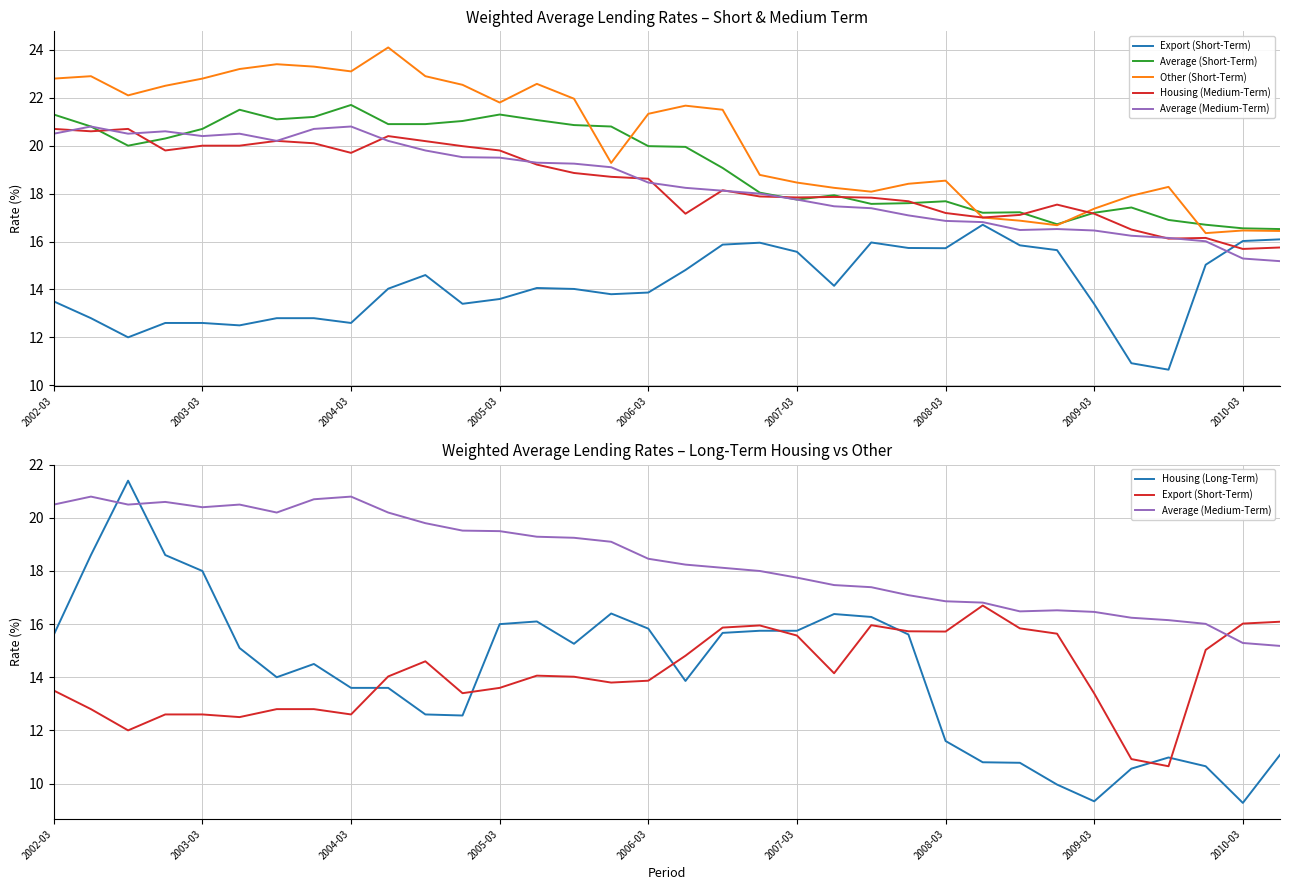

At 14, list the series in order from smallest to largest.

Export (Short-Term), Housing (Long-Term), Housing (Medium-Term), Average (Medium-Term), Average (Short-Term), Other (Short-Term)